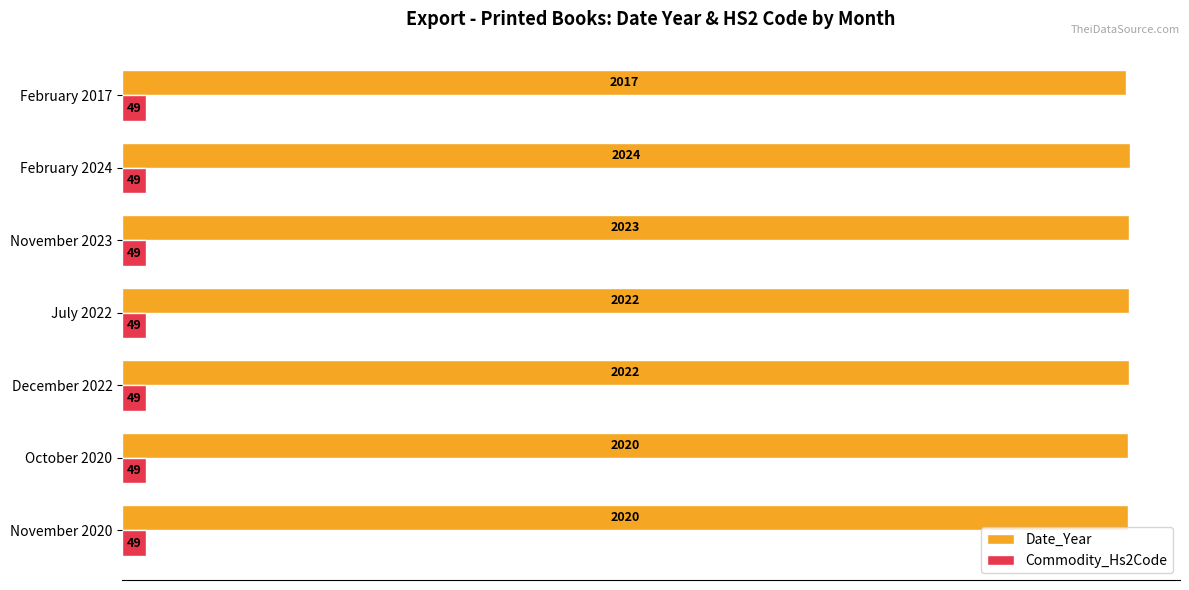

Between October 2020 and December 2022, which series saw the biggest shift?

Date_Year